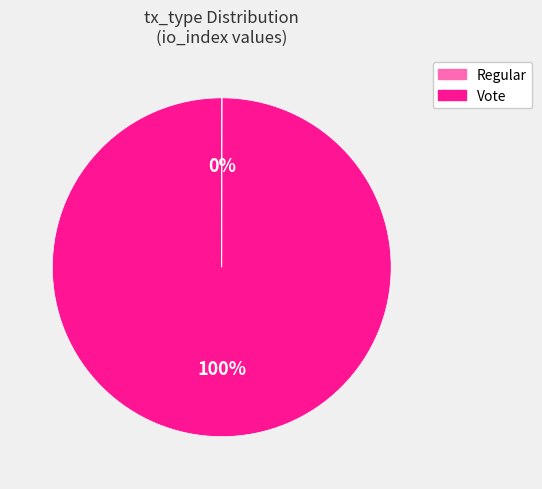

Which category accounts for the majority?

Vote